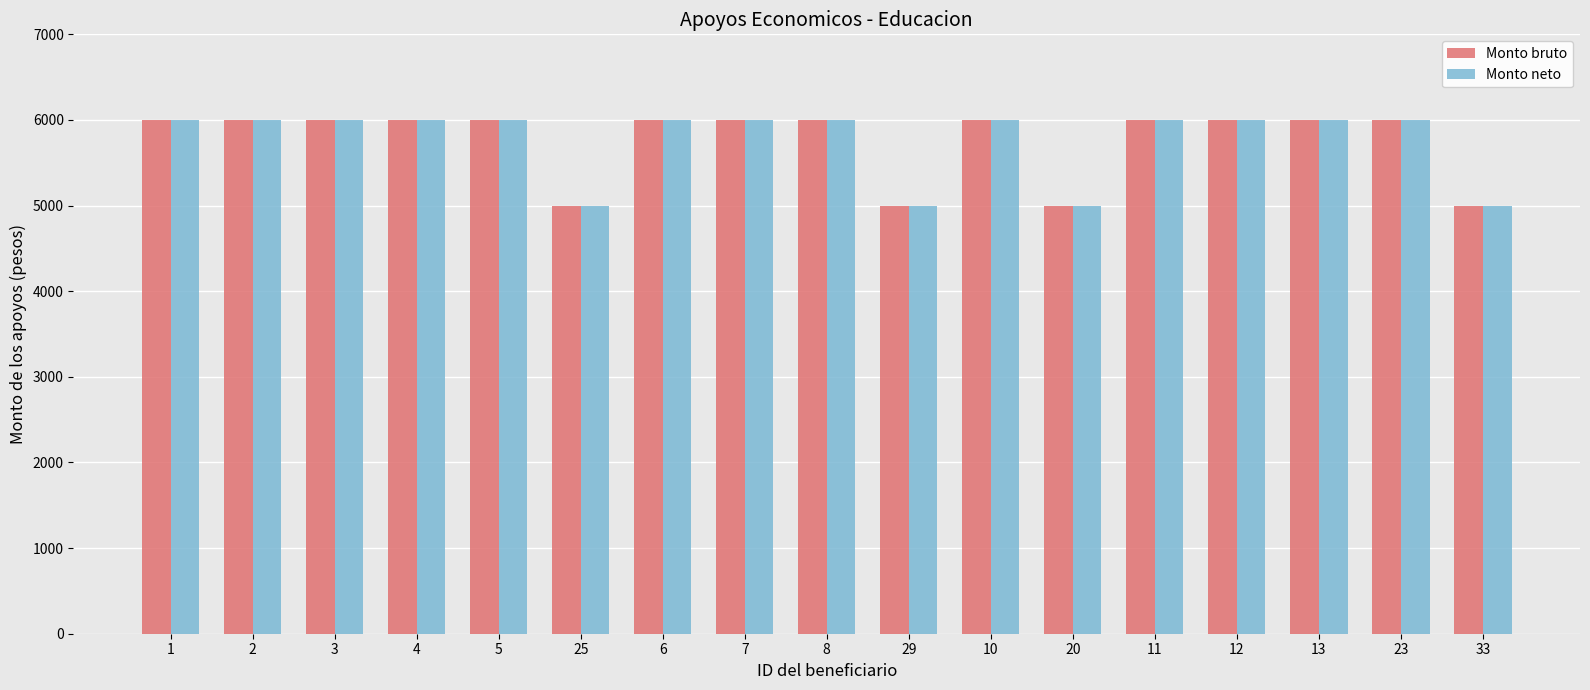

At how many categories does at least one series exceed 5251?

13